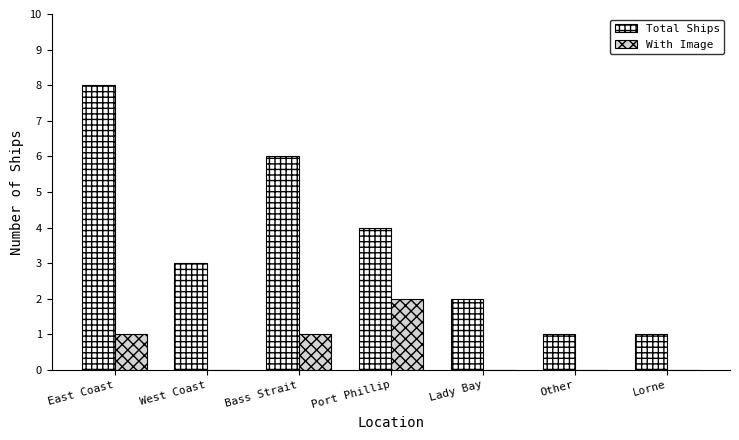

The value of Total Ships at Other is 0. True or false?

False